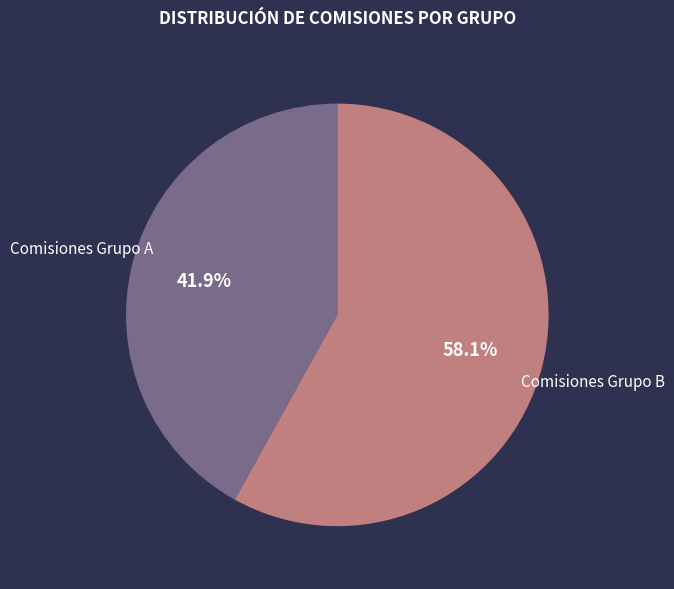

Which slice is the smallest?

Comisiones Grupo A